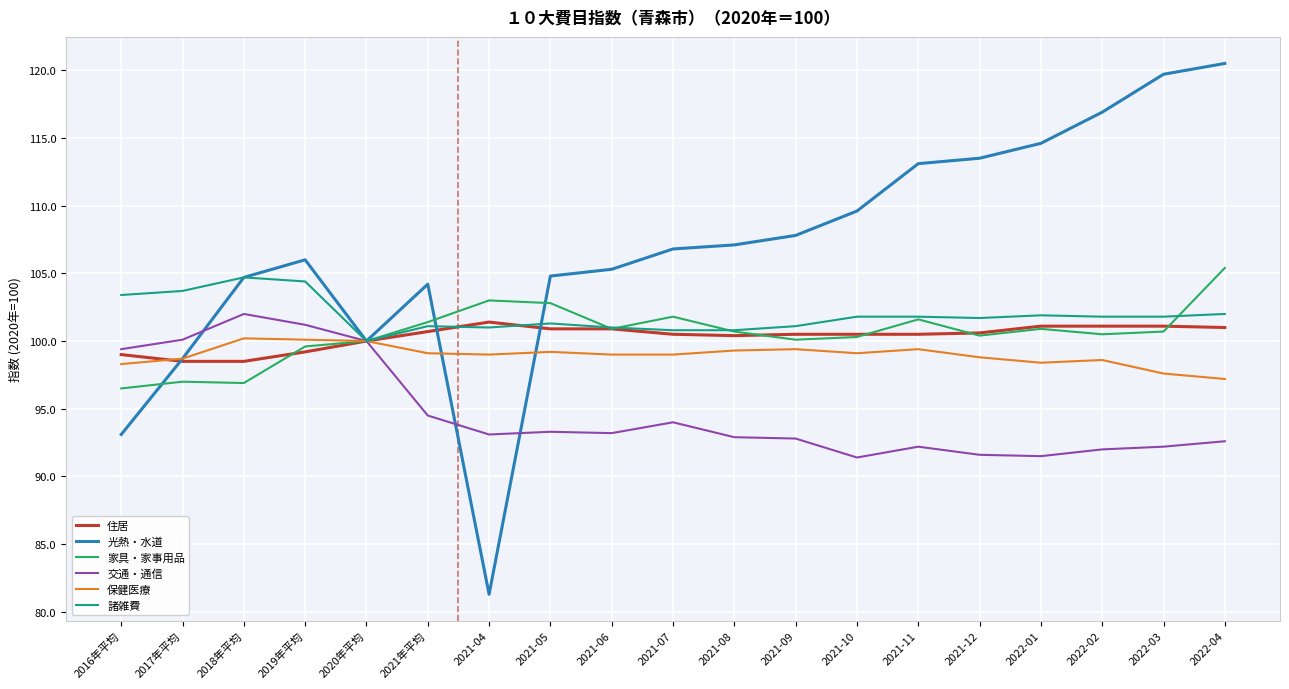

What is the approximate value of 諸雑費 at 2019年平均?

104.4